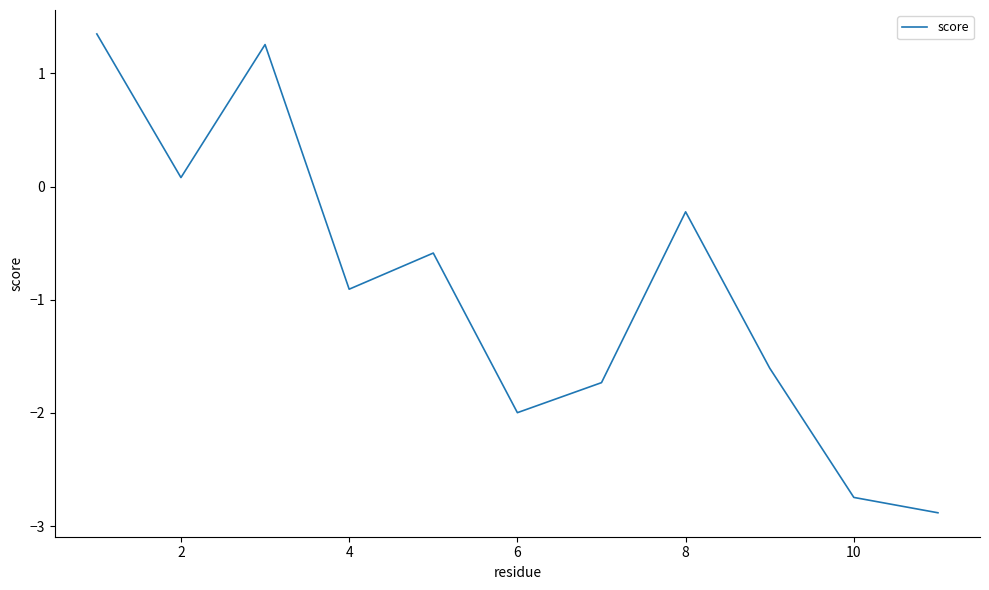

What is the minimum value shown in the chart?

-2.9